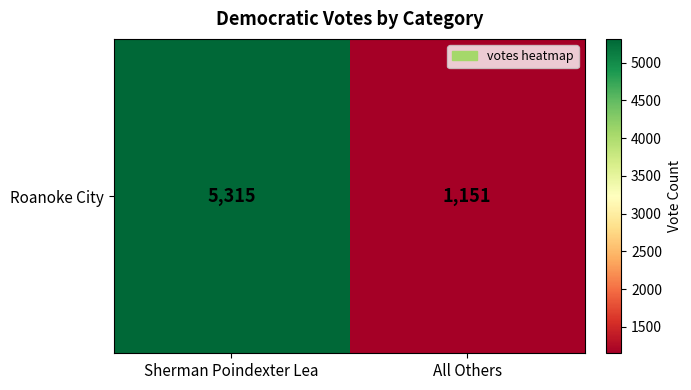

What is the average value?

3233